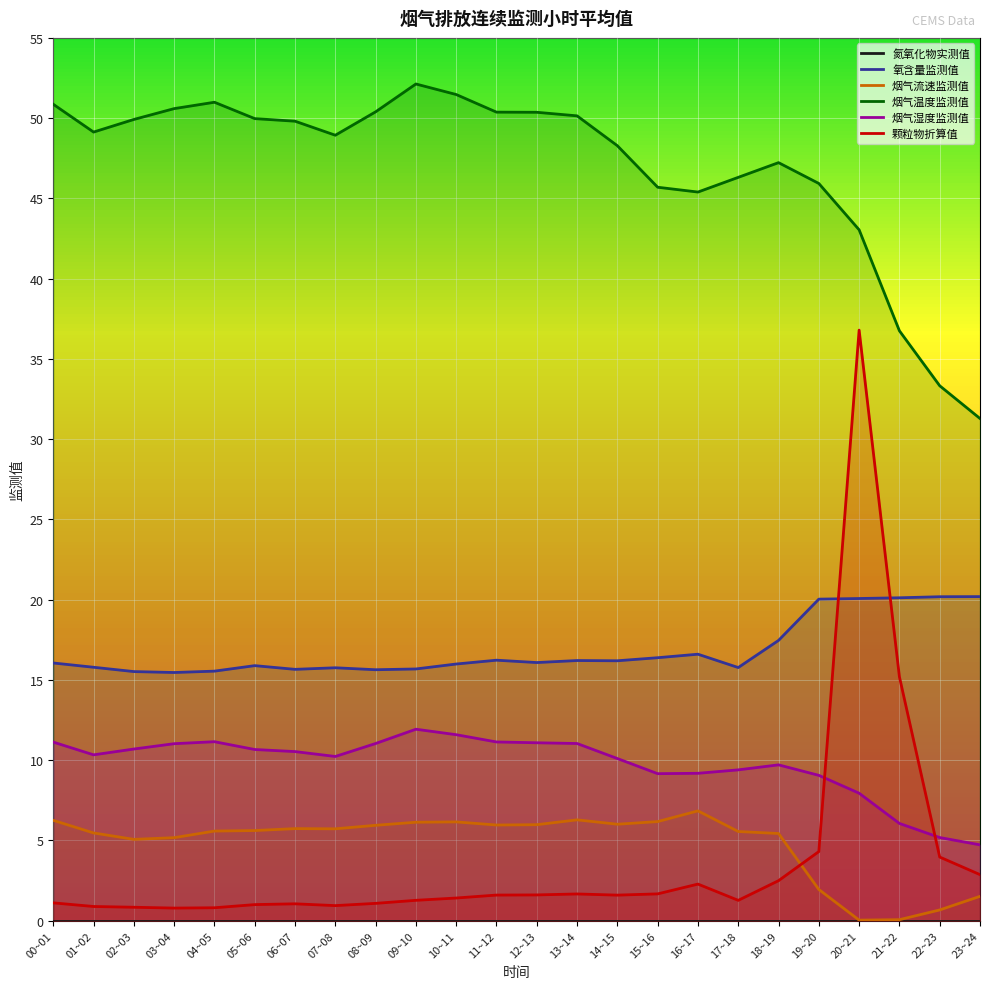

What is the greatest value displayed?

52.1